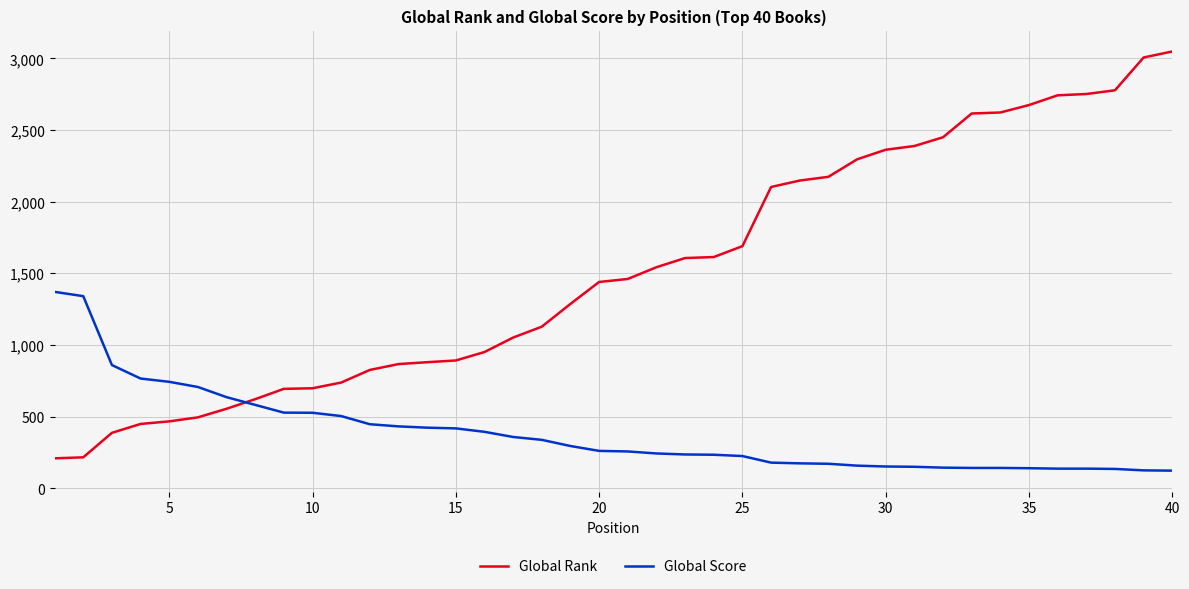

Count the number of categories in the chart.

40